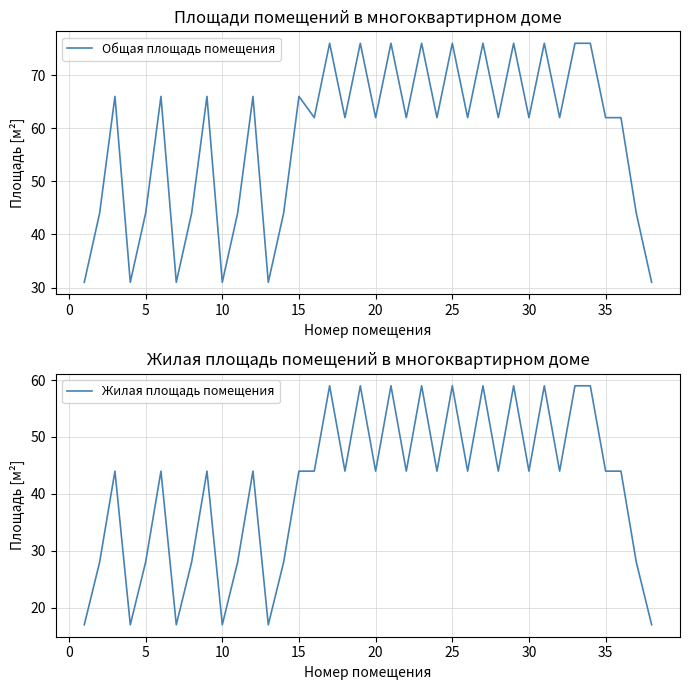

What is the maximum value for Общая площадь помещения?

76